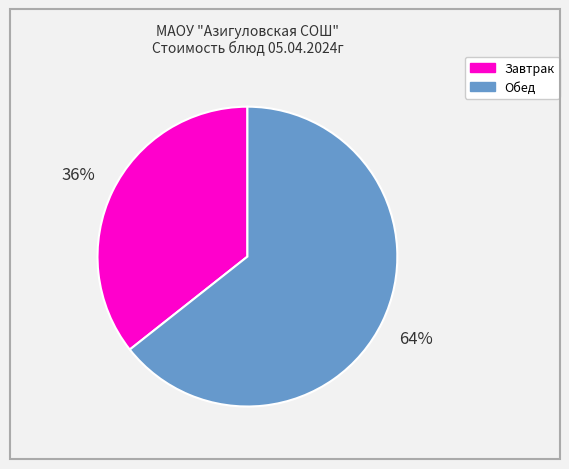

Is there any slice that represents more than half of the pie?

Yes